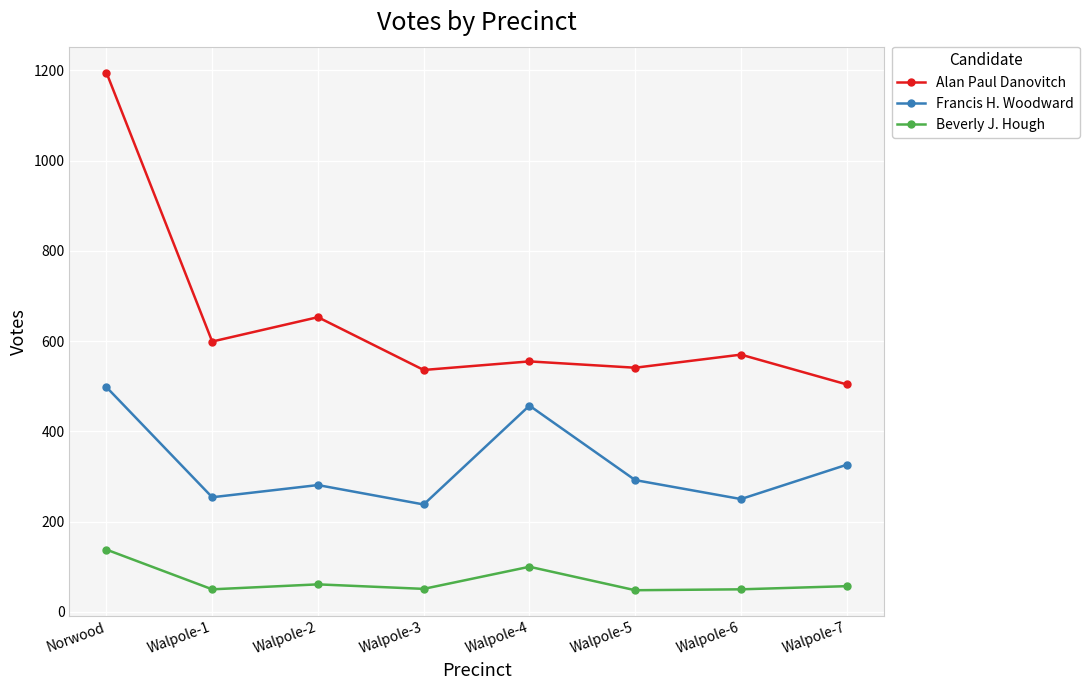

Which category has the highest value in the Alan Paul Danovitch series?

Norwood